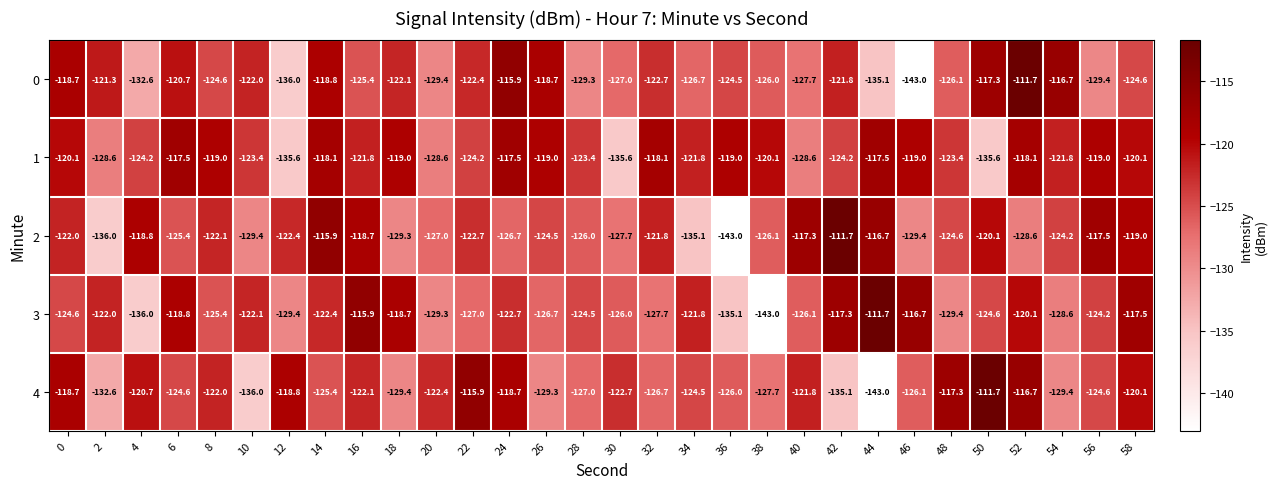

What is the minimum value for 1?

-135.6